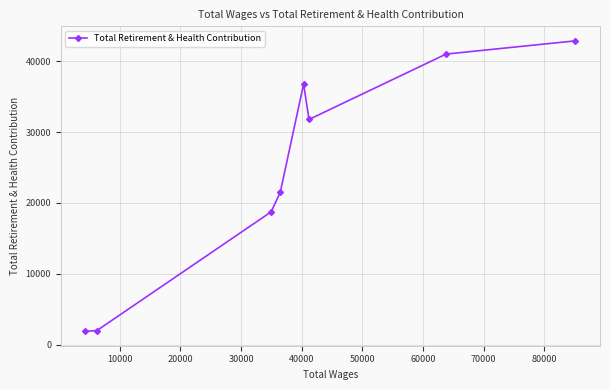

What is the maximum value shown in the chart?

42848